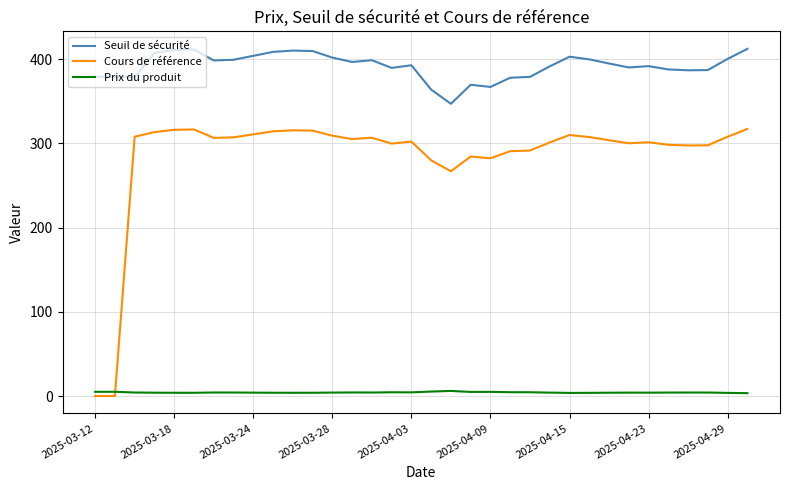

Rank the series by their maximum value, from lowest to highest.

Prix du produit, Cours de référence, Seuil de sécurité